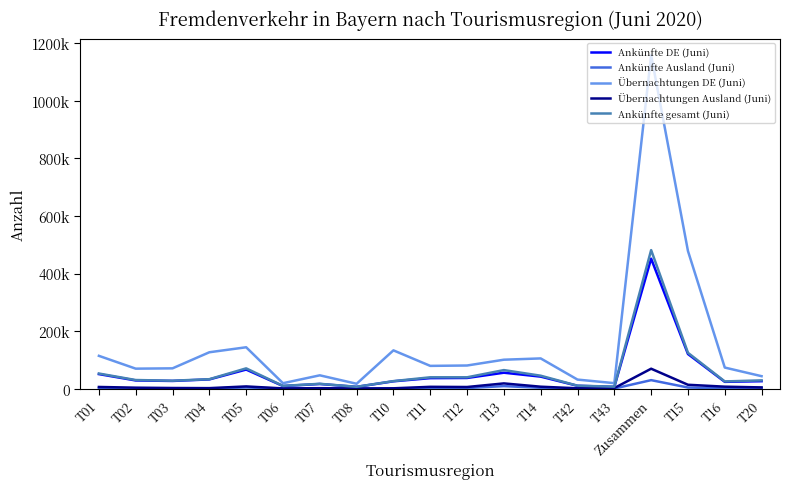

Rank the series by their maximum value, from highest to lowest.

Übernachtungen DE (Juni), Ankünfte gesamt (Juni), Ankünfte DE (Juni), Übernachtungen Ausland (Juni), Ankünfte Ausland (Juni)